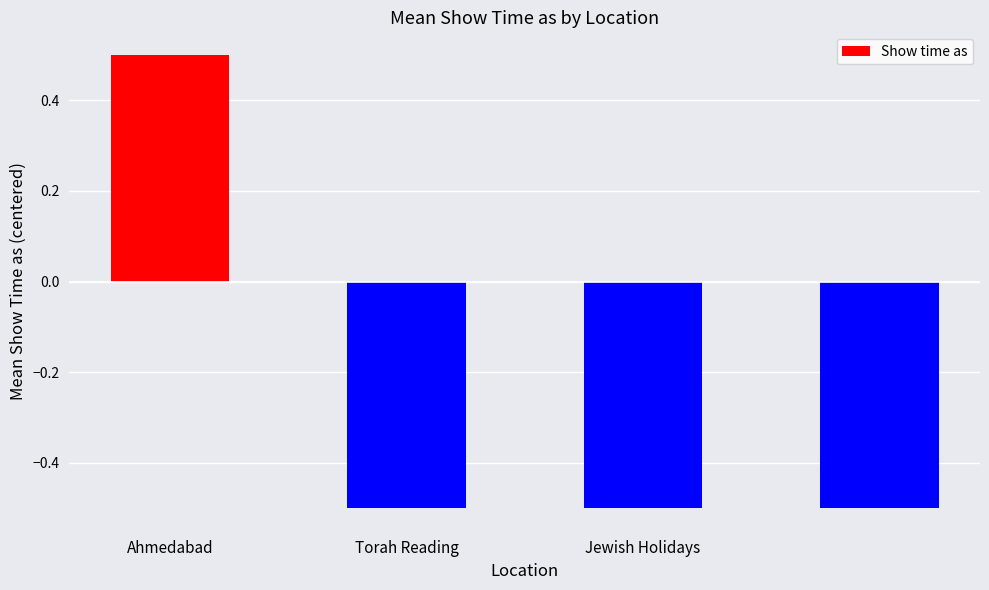

Reading left to right, extract all data points from this chart.

0.5	-0.5	-0.5	-0.5